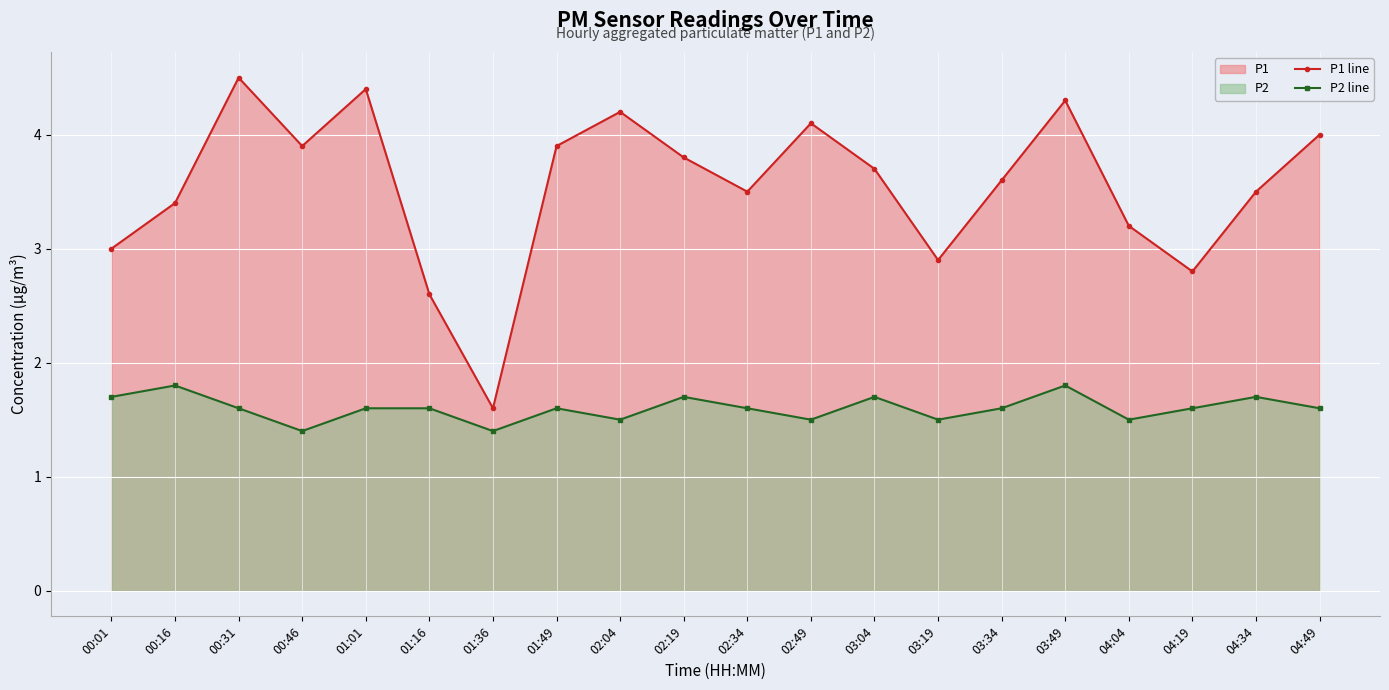

How many lines are shown in the chart?

2